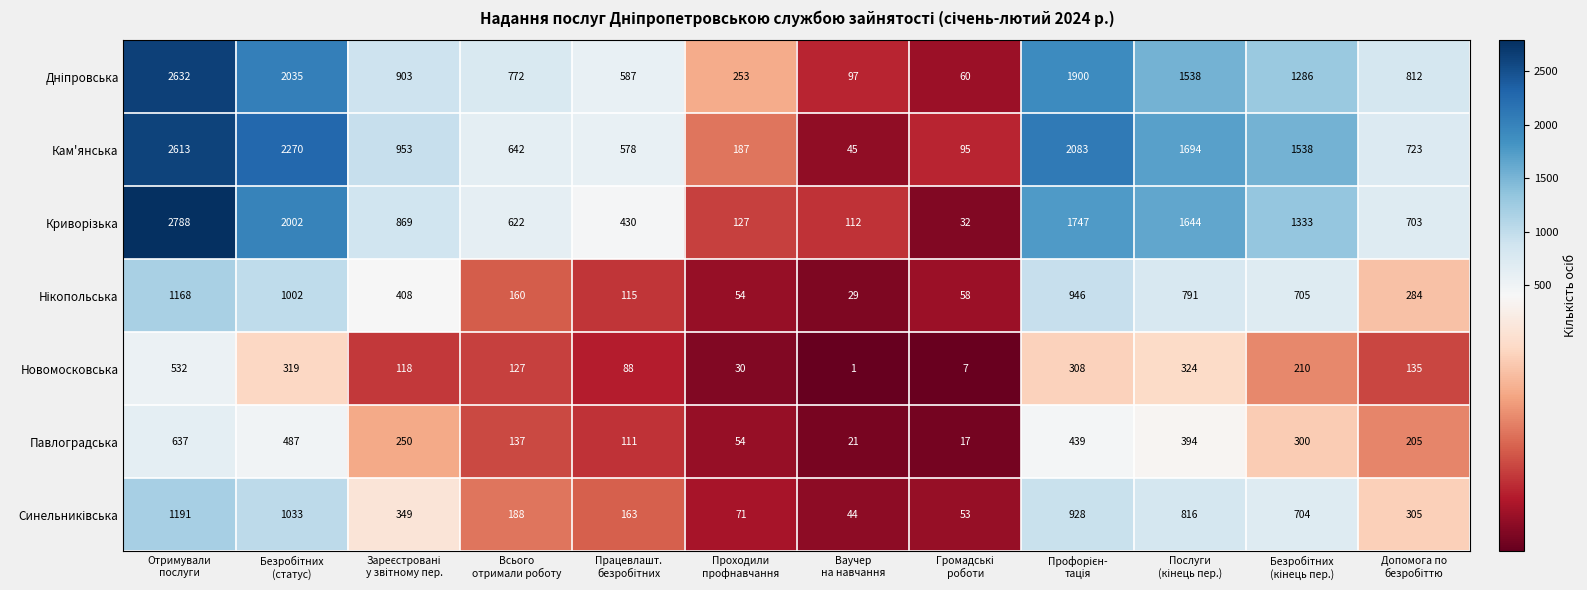

What is the maximum value shown in the chart?

2788